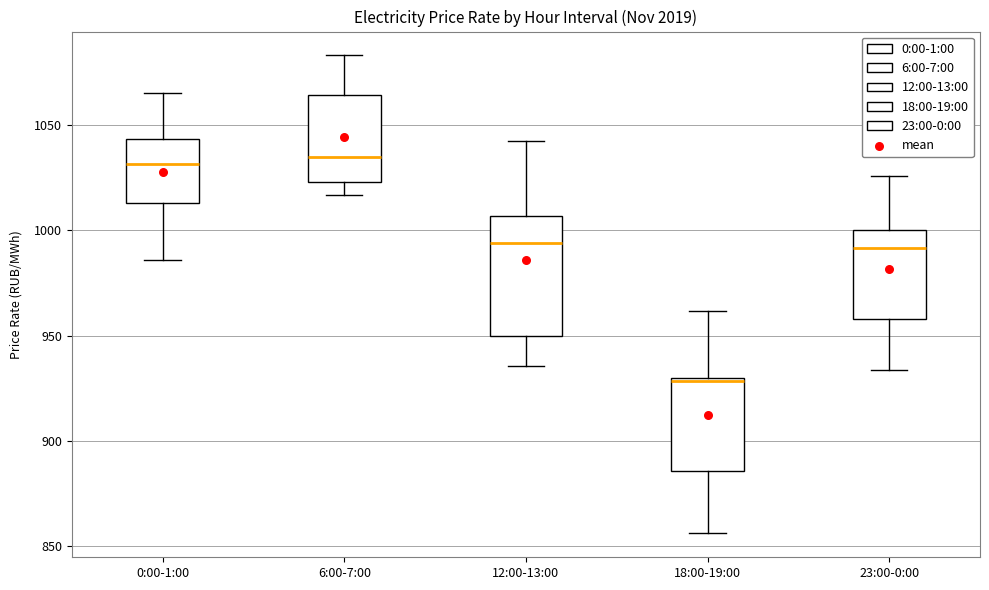

Reading left to right, read every box against the y-axis: the position of its median line, the range the box covers, and the ends of its whiskers. The values are not printed on the chart, so give them approximately, as read against the axis.

0:00-1:00: median 1030, box 1015 to 1045, whiskers 985 to 1065
6:00-7:00: median 1035, box 1025 to 1065, whiskers 1015 to 1085
12:00-13:00: median 995, box 950 to 1005, whiskers 935 to 1040
18:00-19:00: median 930, box 885 to 930, whiskers 855 to 960
23:00-0:00: median 990, box 960 to 1000, whiskers 935 to 1025